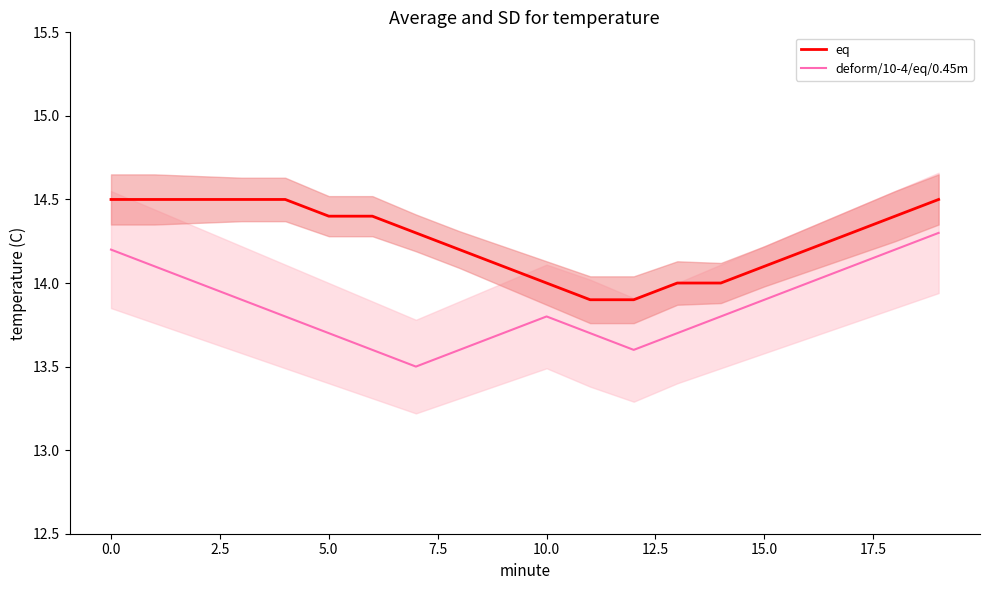

Which series has the largest range (max minus min)?

deform/10-4/eq/0.45m